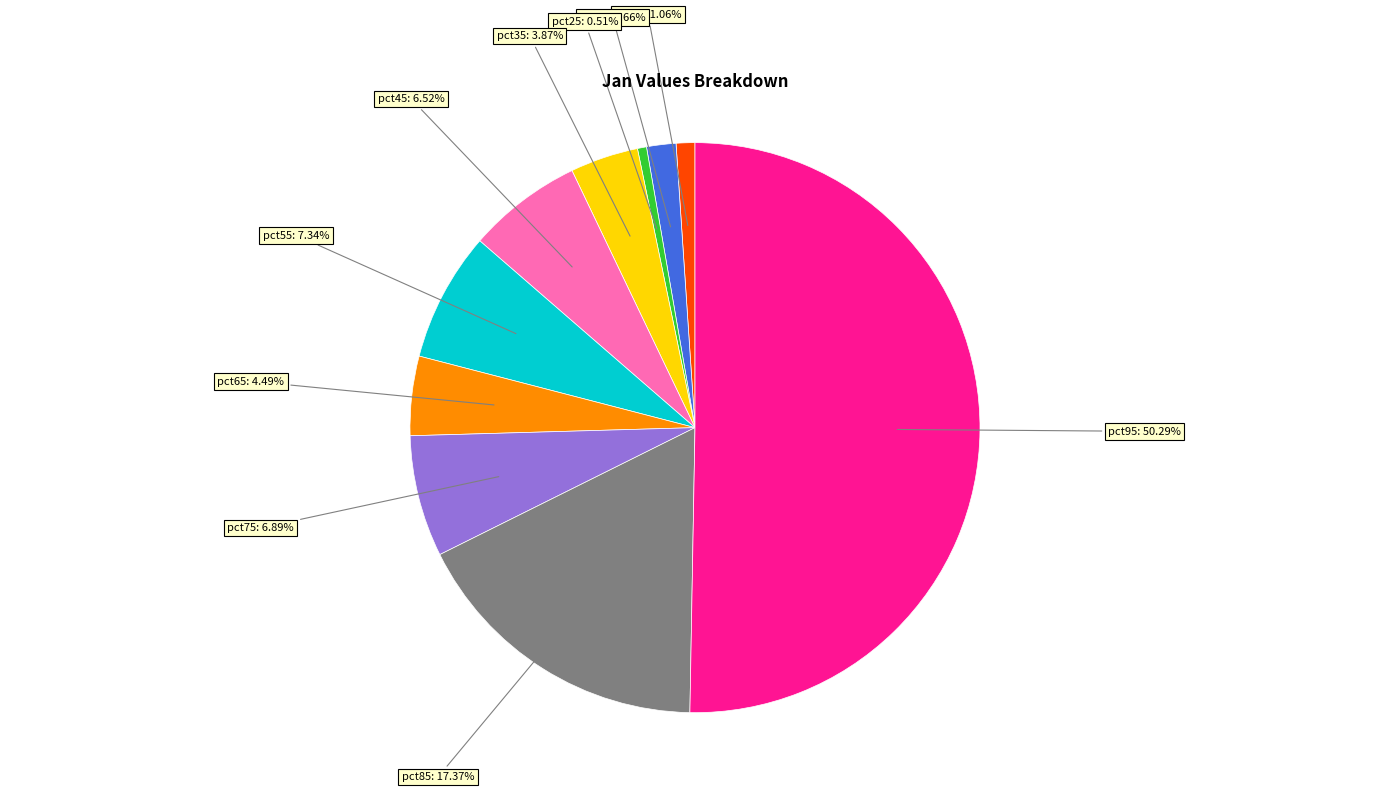

Count the number of slices in the pie.

10